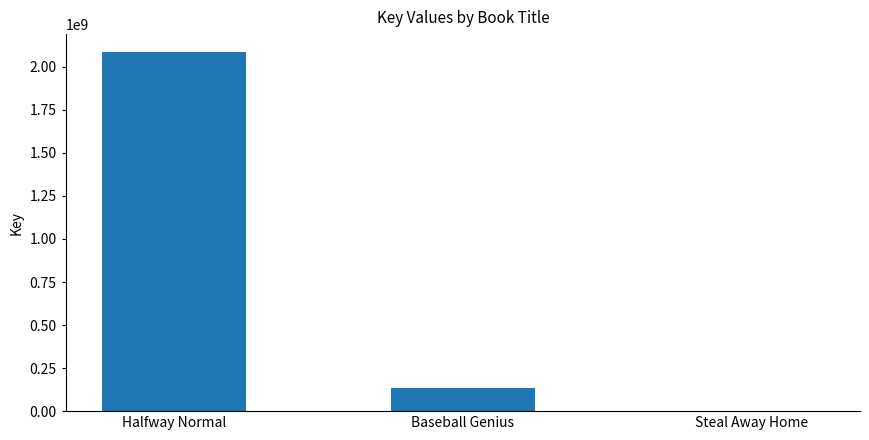

Reading right to left, extract all data points from this chart.

Steal Away Home=317653	Baseball Genius=136319612	Halfway Normal=2085914975